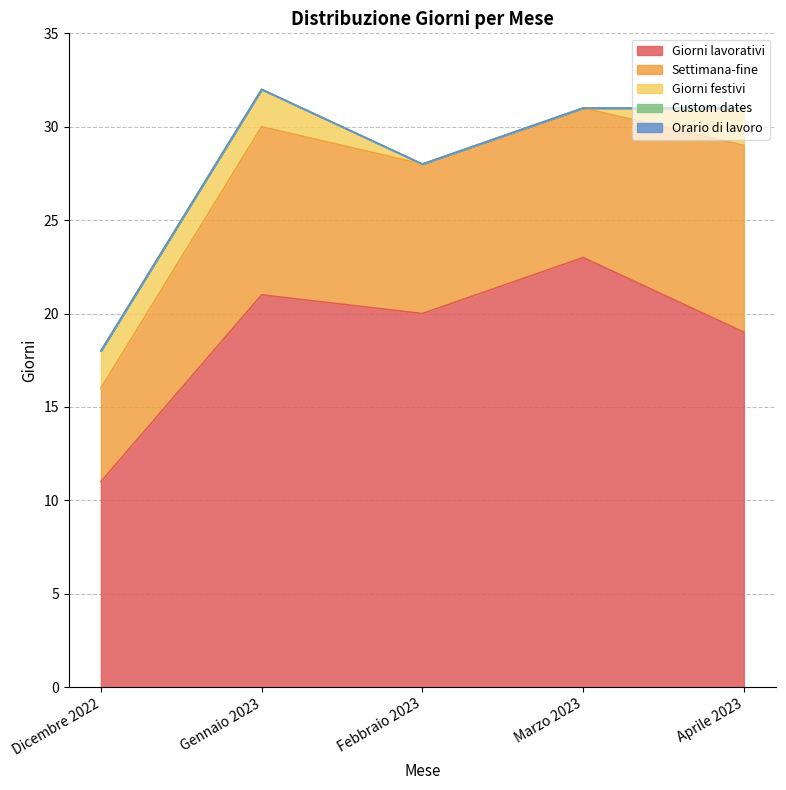

Reading right to left, transcribe all the data shown in this chart.

Giorni lavorativi: Aprile 2023=19	Marzo 2023=23	Febbraio 2023=20	Gennaio 2023=21	Dicembre 2022=11
Settimana-fine: Aprile 2023=10	Marzo 2023=8	Febbraio 2023=8	Gennaio 2023=9	Dicembre 2022=5
Giorni festivi: Aprile 2023=2	Marzo 2023=0	Febbraio 2023=0	Gennaio 2023=2	Dicembre 2022=2
Custom dates: Aprile 2023=0	Marzo 2023=0	Febbraio 2023=0	Gennaio 2023=0	Dicembre 2022=0
Orario di lavoro: Aprile 2023=0	Marzo 2023=0	Febbraio 2023=0	Gennaio 2023=0	Dicembre 2022=0